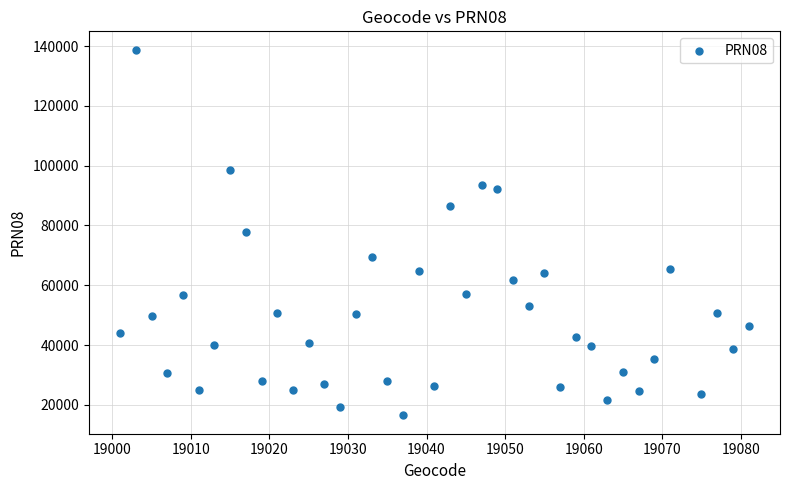

What is the range of X values (max minus min)?

80